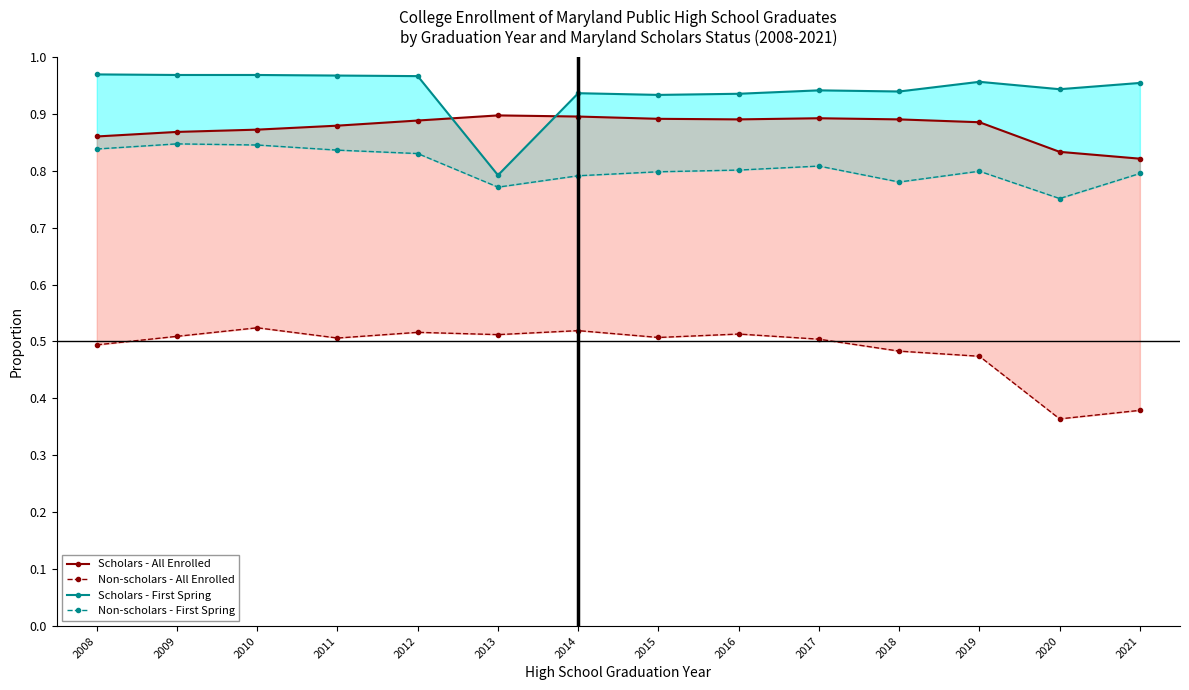

Between 2009 and 2013, which is larger?

2013